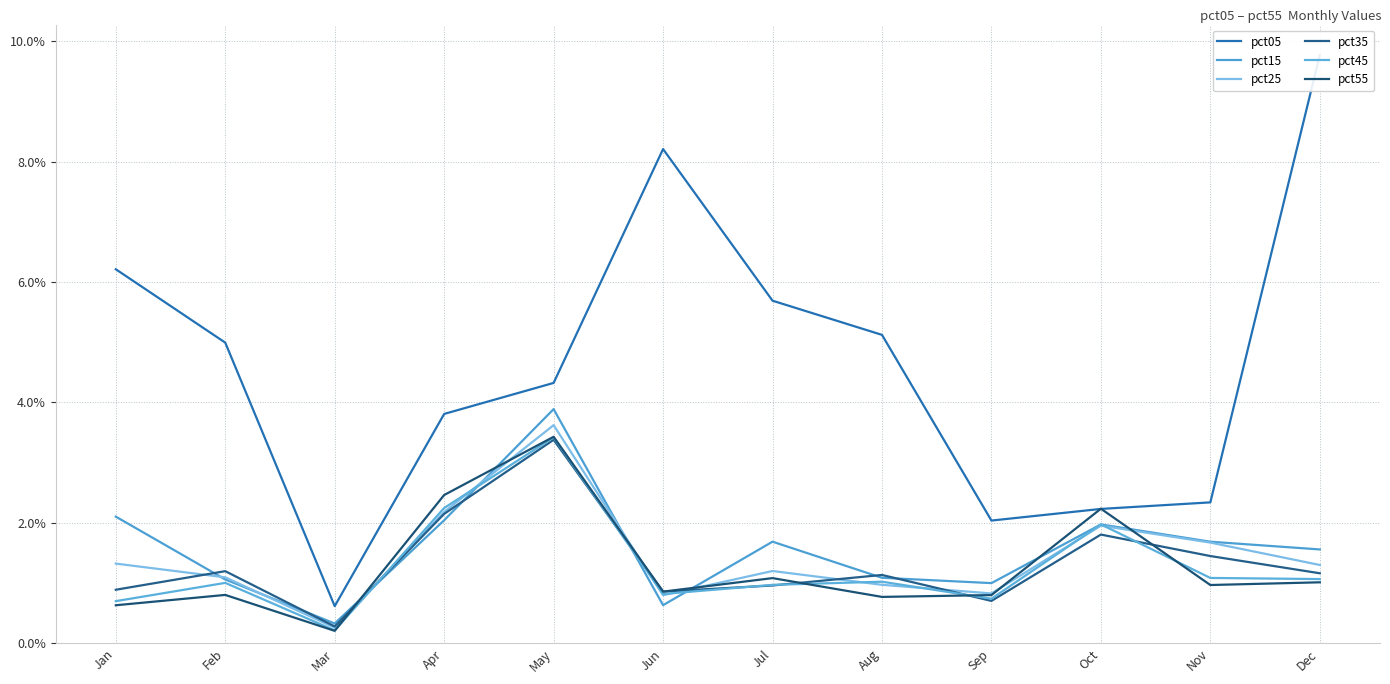

How many intersections are there between pct55 and pct35?

6